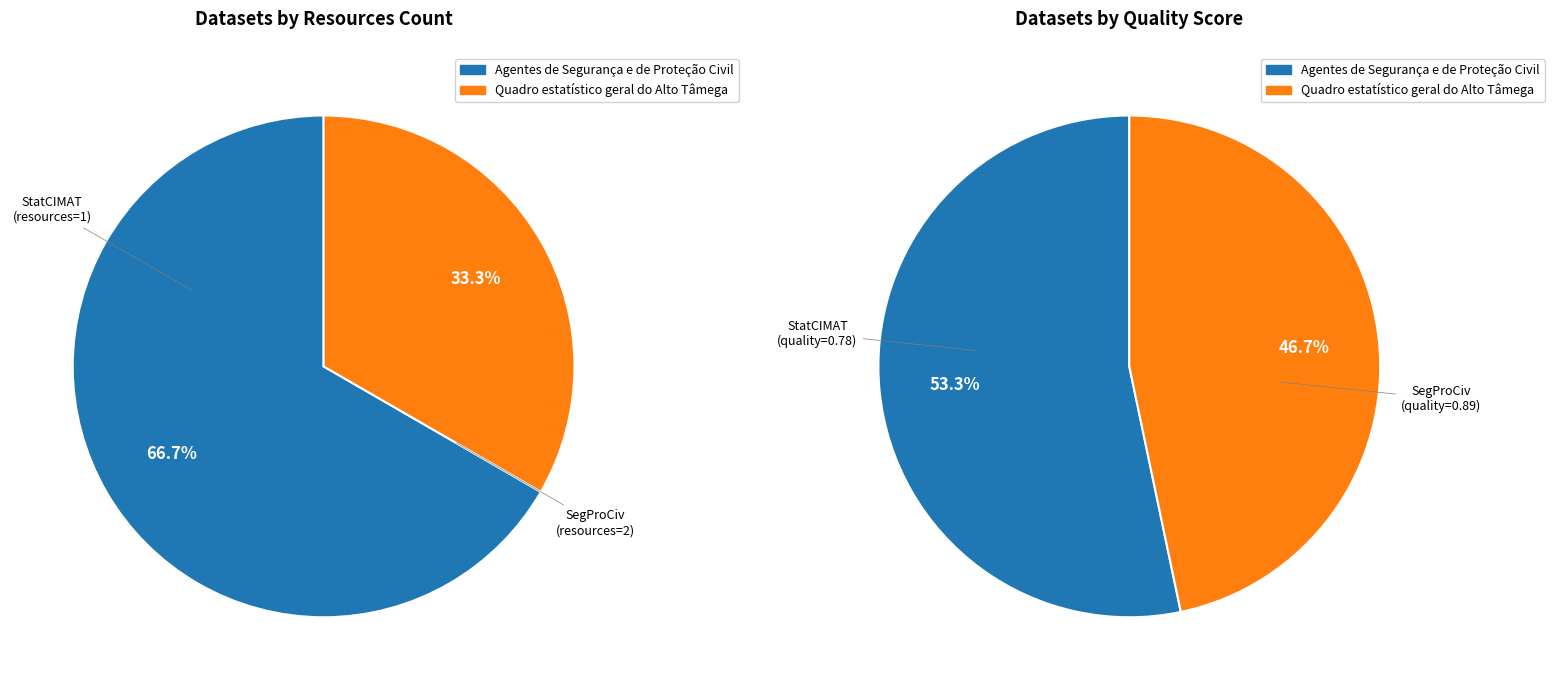

Which has a higher value, Quadro estatístico geral do Alto Tâmega or Agentes de Segurança e de Proteção Civil?

Agentes de Segurança e de Proteção Civil